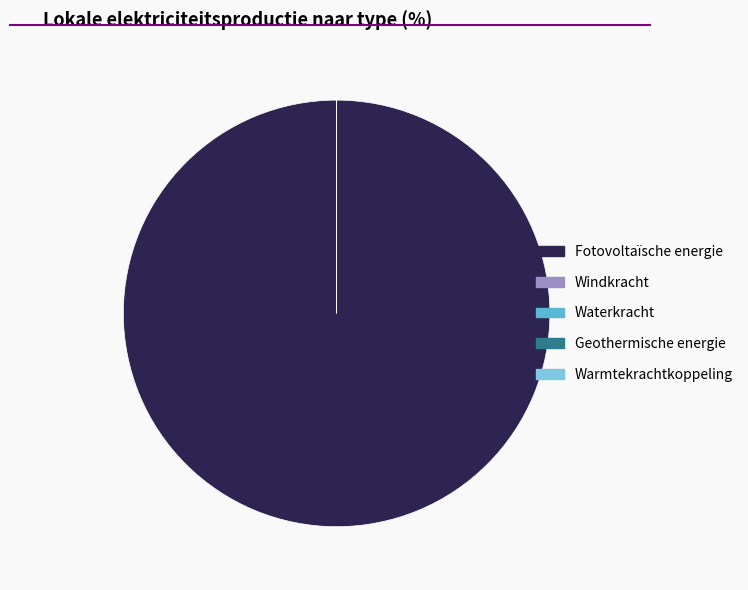

Is it true that Fotovoltaïsche energie is 100% of the pie?

True